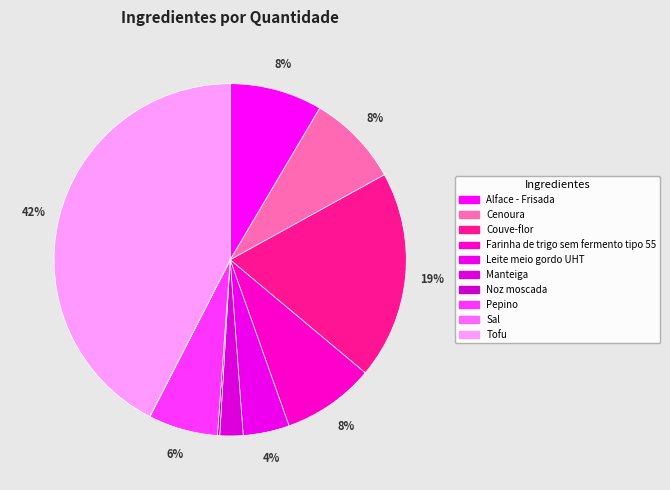

True or false: Tofu accounts for 35% of the total.

False